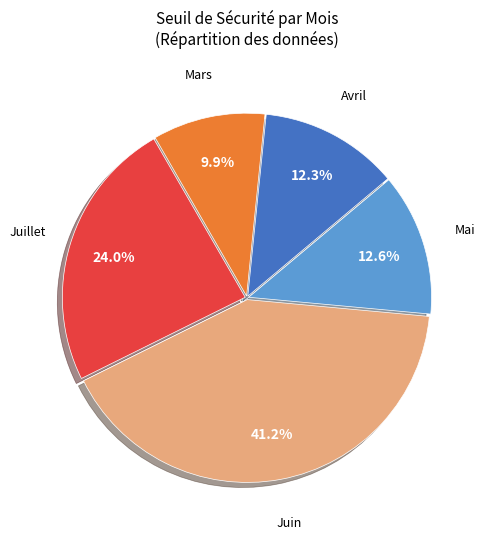

Is there any slice that represents more than half of the pie?

No